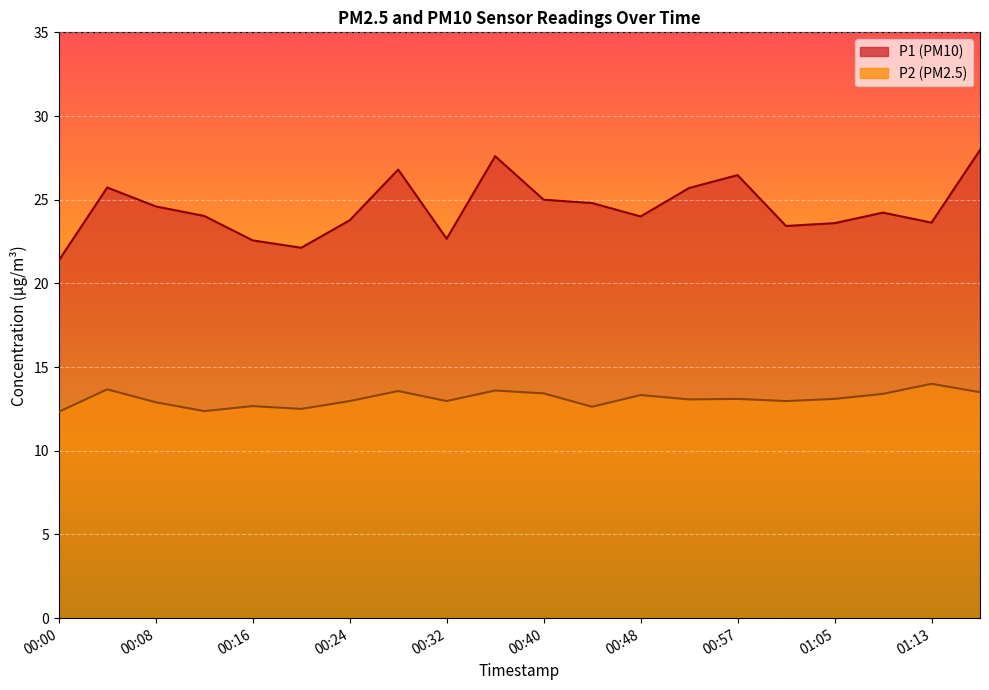

Is it true that P1 equals 37.7 at 00:20?

False